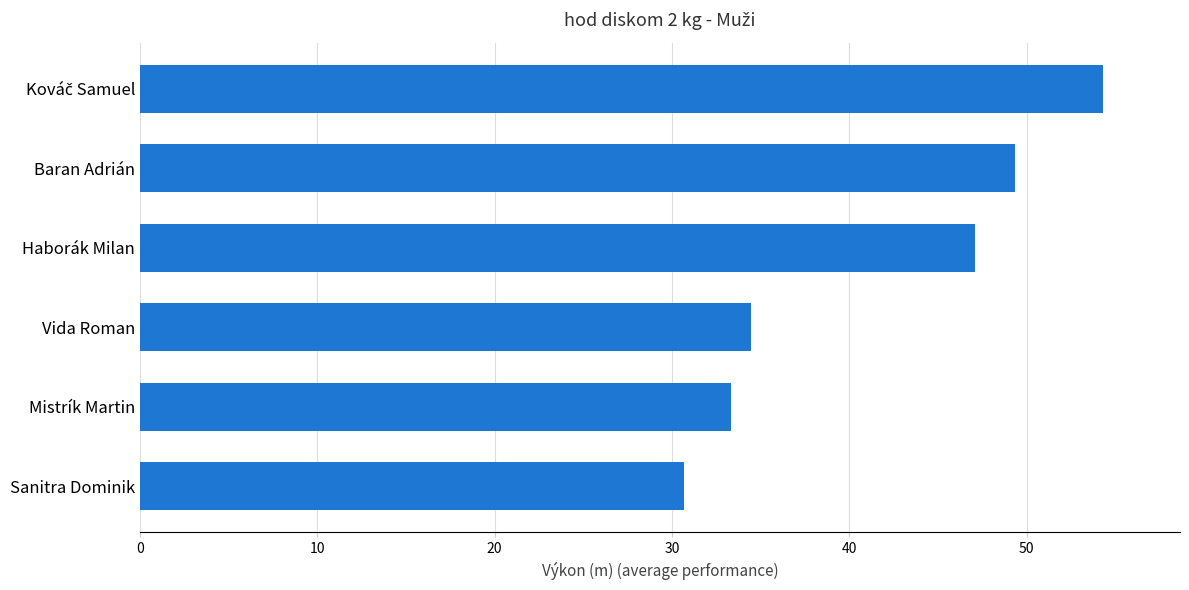

True or false: the data shows 49.4 at Baran Adrián.

True